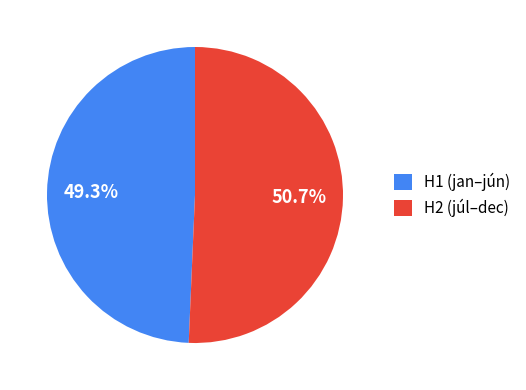

Rank the categories by value from lowest to highest.

H1 (jan–jún), H2 (júl–dec)